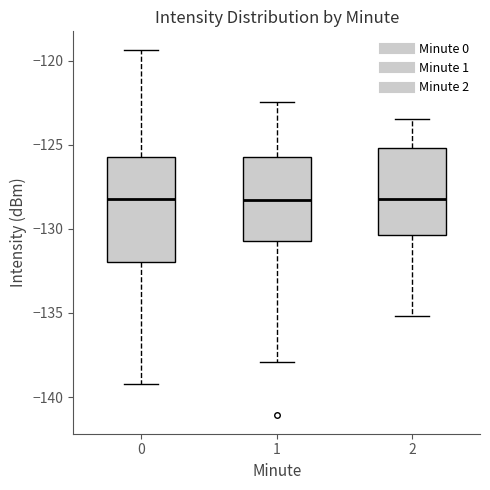

Which box is the tallest, from its lower edge to its upper edge?

0